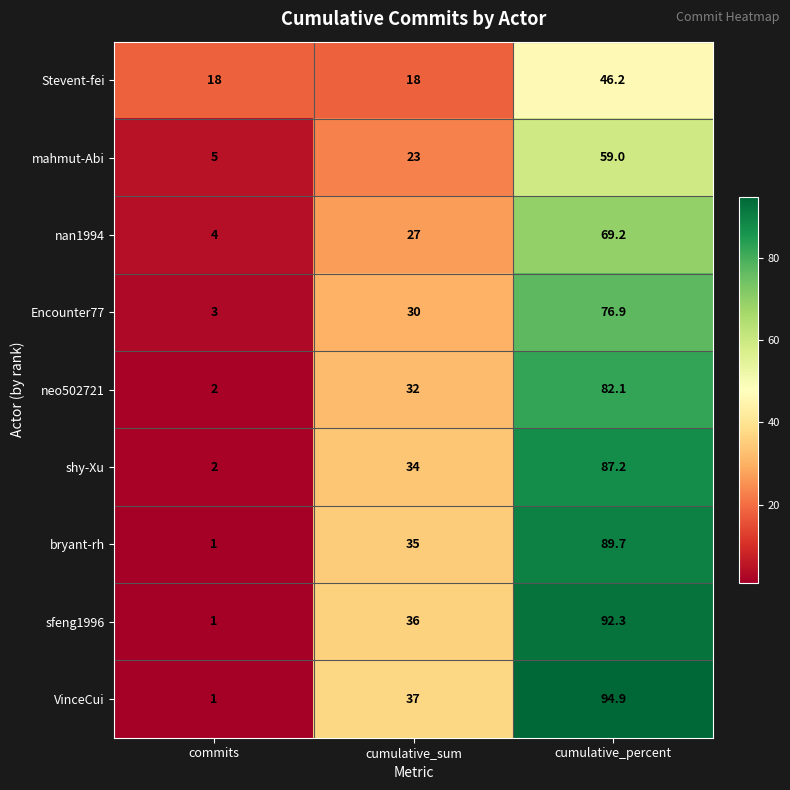

At which category does the chart reach its peak across all series?

cumulative_percent